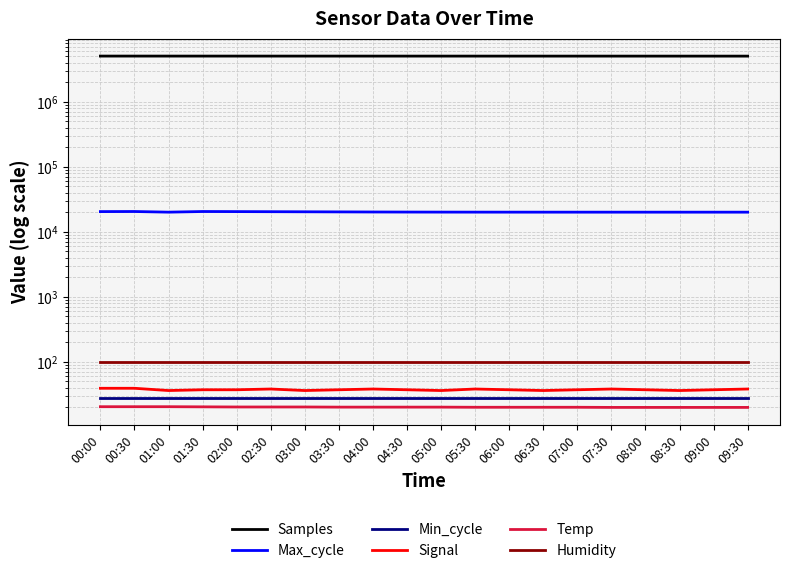

Which has a higher value, 04:00 or 08:00?

04:00